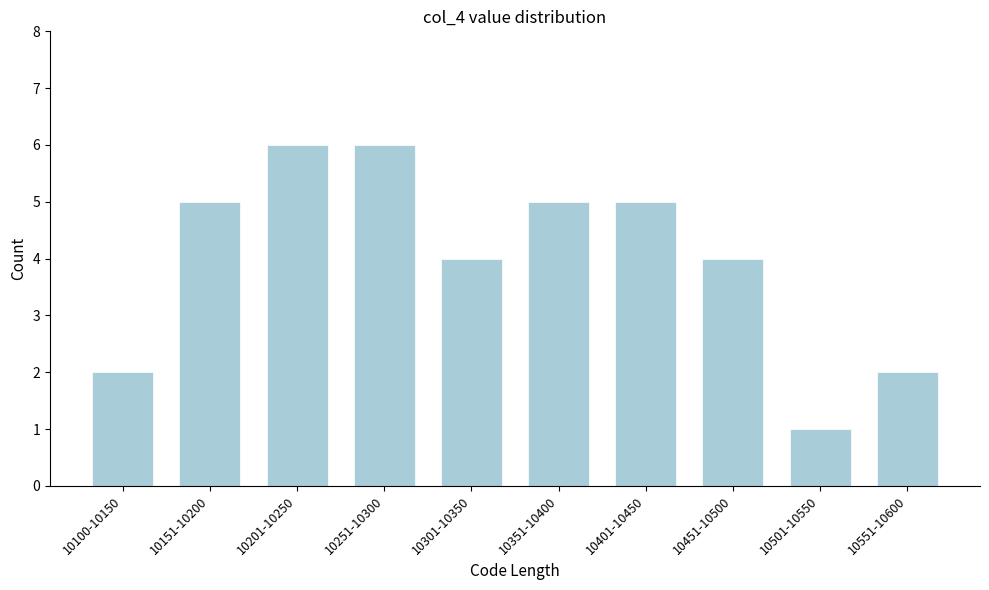

Reading left to right, transcribe all the data shown in this chart.

10100-10150=2	10151-10200=5	10201-10250=6	10251-10300=6	10301-10350=4	10351-10400=5	10401-10450=5	10451-10500=4	10501-10550=1	10551-10600=2